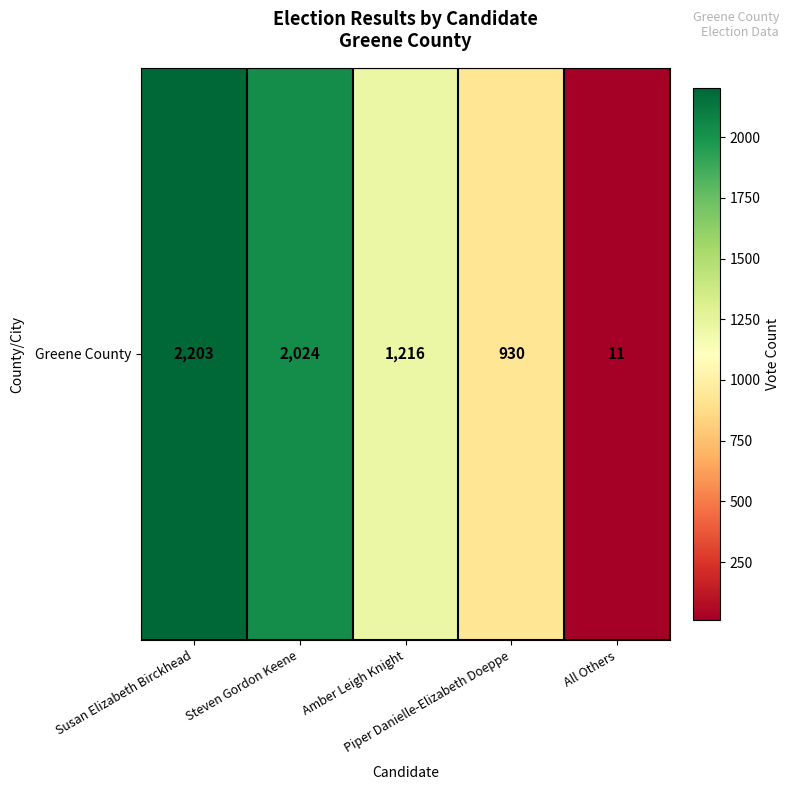

Where does the data first go above 1216?

Susan Elizabeth Birckhead